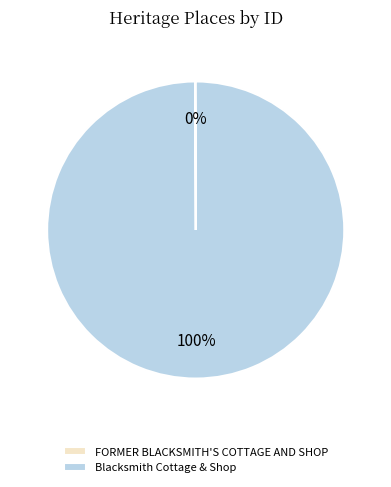

To the nearest percent, what is the average slice percentage?

50%